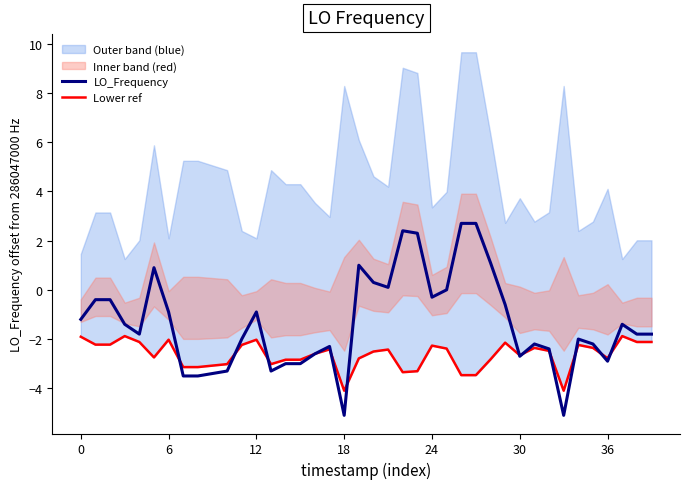

Is it true that LO_Frequency equals -1.5 at 12?

False